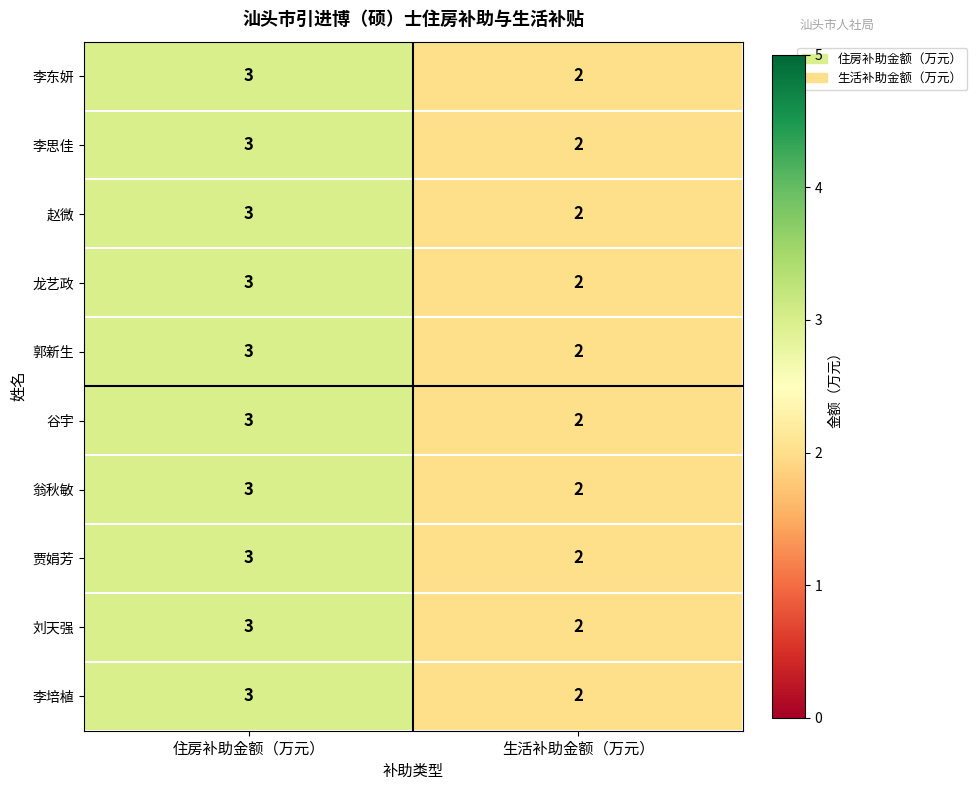

True or false: 翁秋敏 has a value of 2 at 生活补助金额（万元）.

True